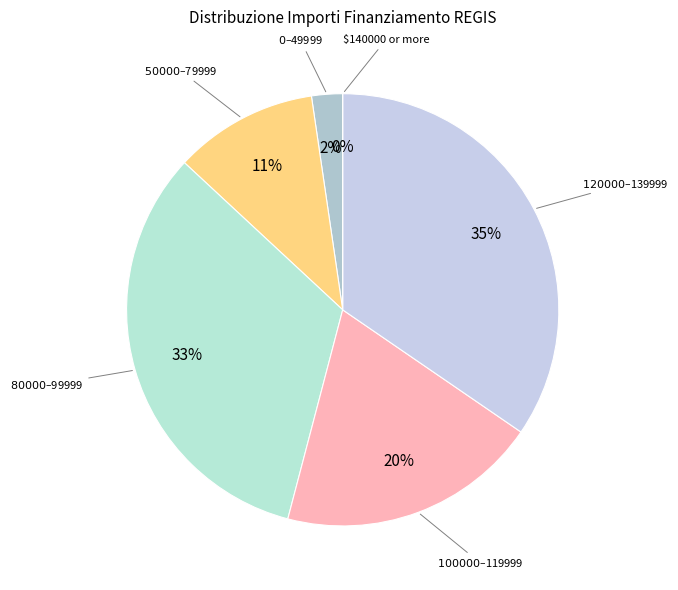

Does any single category account for the majority?

No